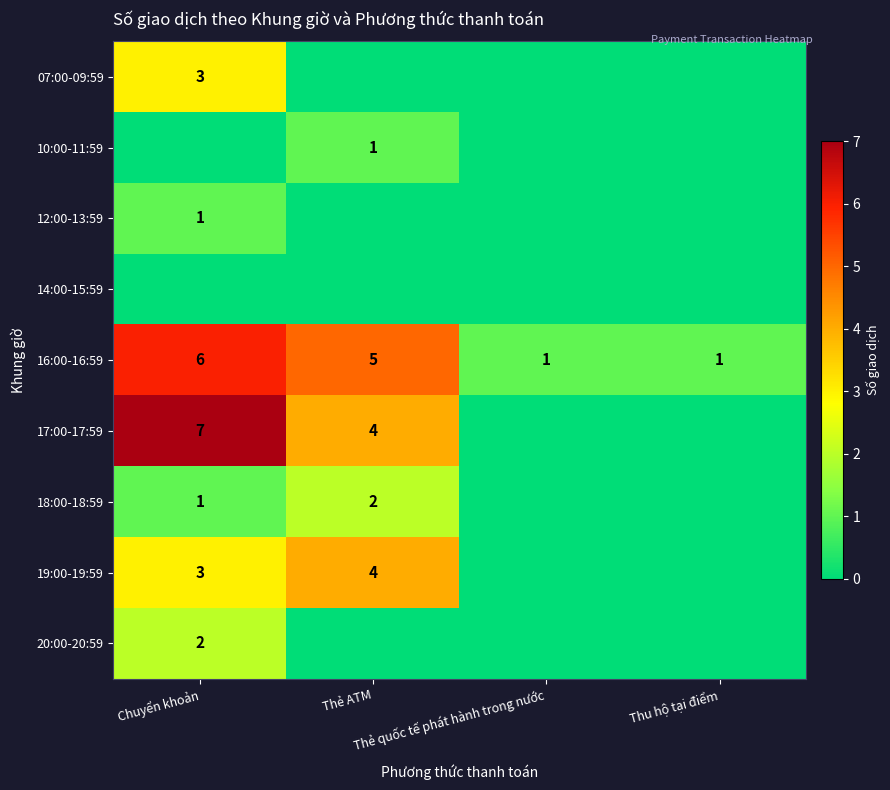

Count the 16:00-16:59 values in the range 1 to 6.

4